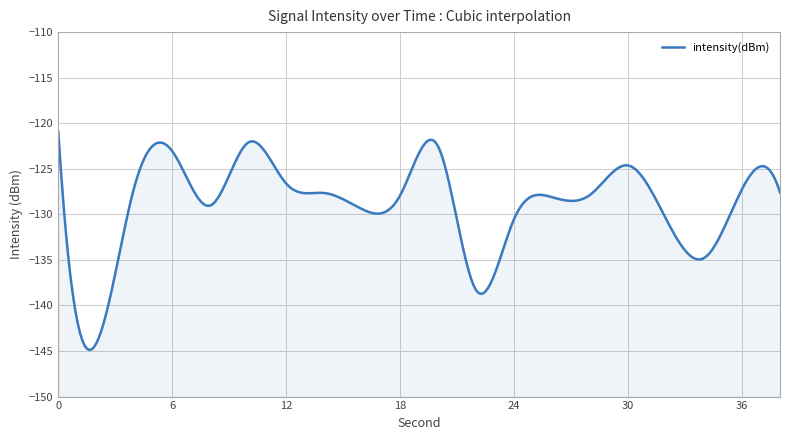

How many categories are shown in the chart?

20